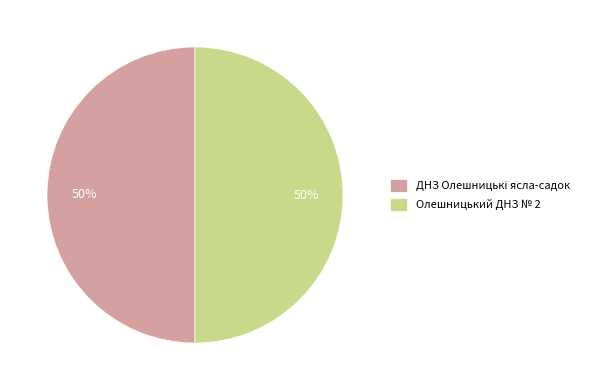

What percentage is the Олешницький ДНЗ № 2 slice, to the nearest percent?

50%